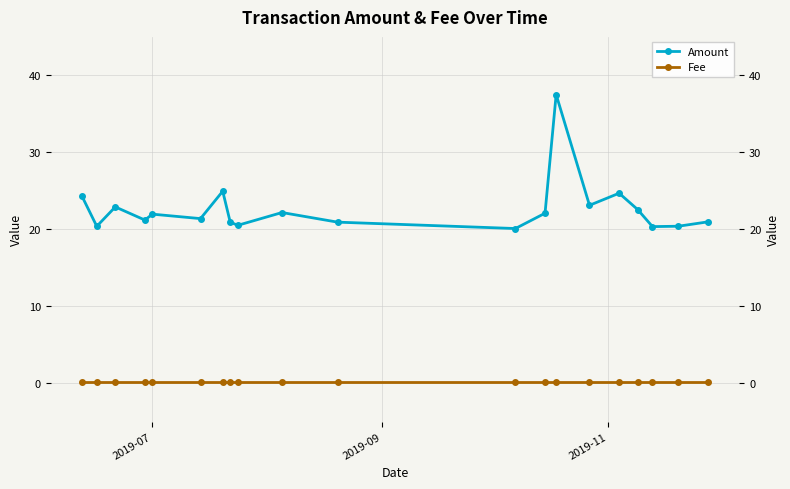

How many series are shown in this chart?

2